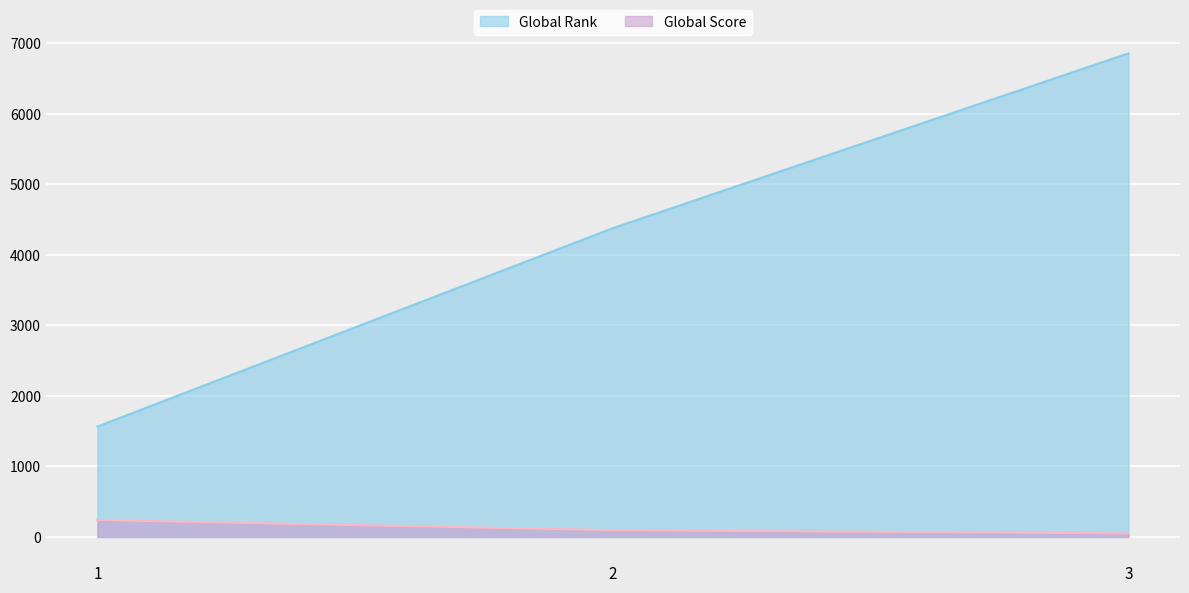

Rank the series by their average value, from lowest to highest.

Global Score, Global Rank